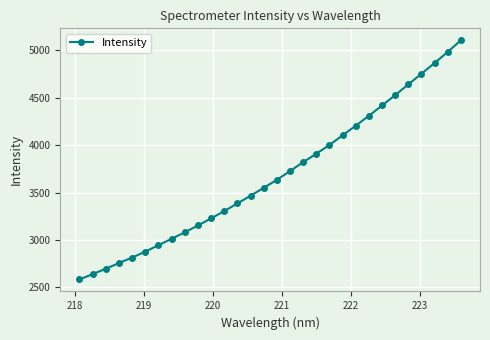

How many values are below 3634?

15